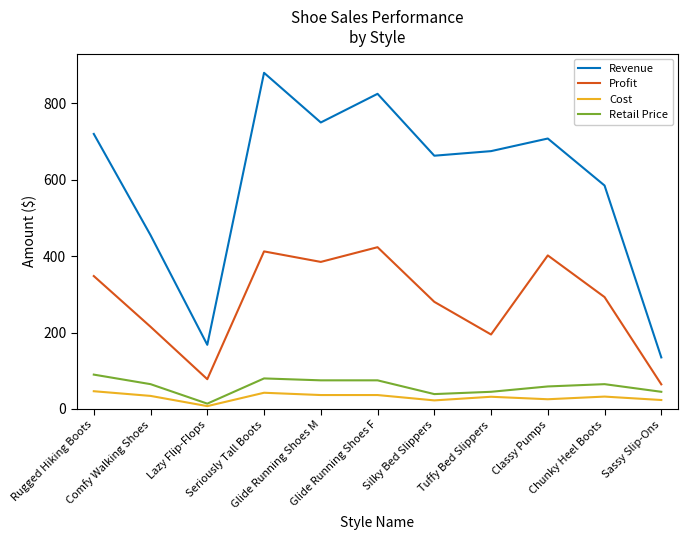

Rank the series by their maximum value, from lowest to highest.

Cost, Retail Price, Profit, Revenue